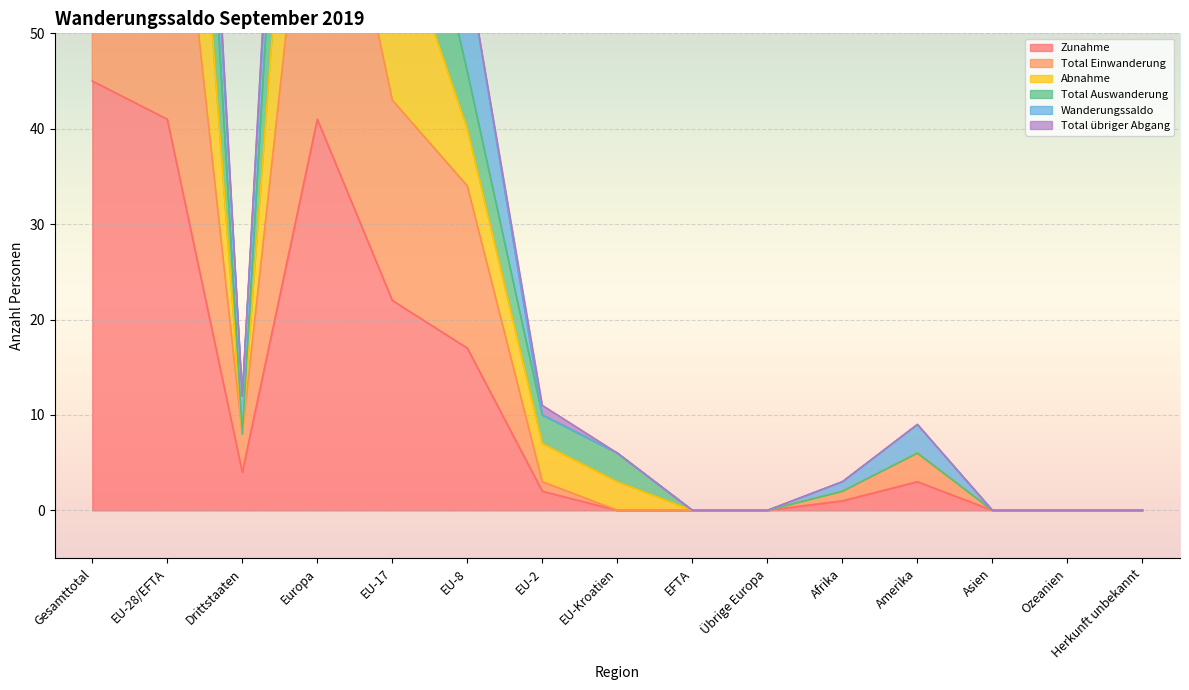

At Gesamttotal, list the series in order from largest to smallest.

Abnahme, Total Auswanderung, Total Einwanderung, Zunahme